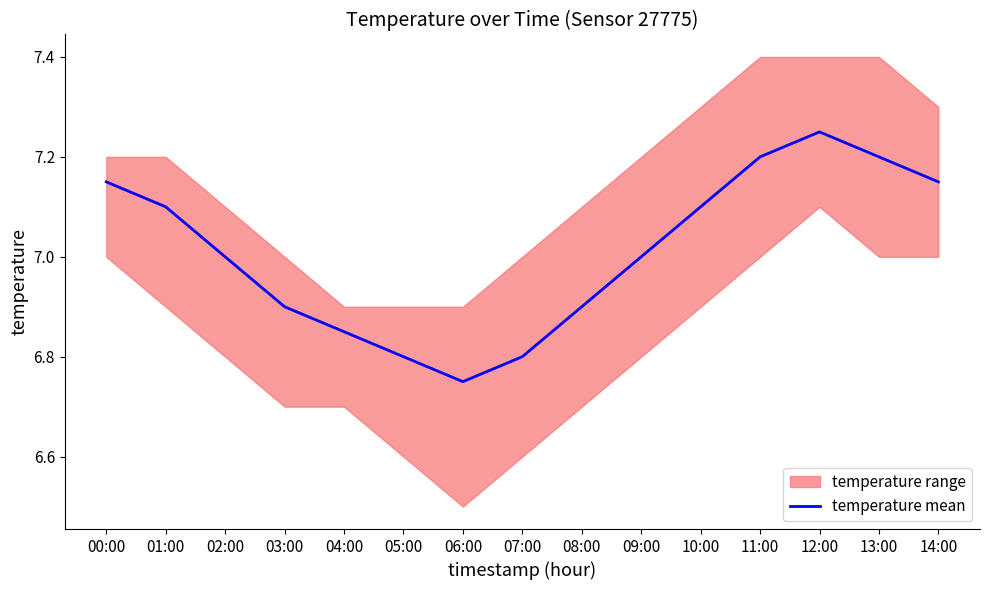

Is it true that the value at 06:00 is 6.8?

True